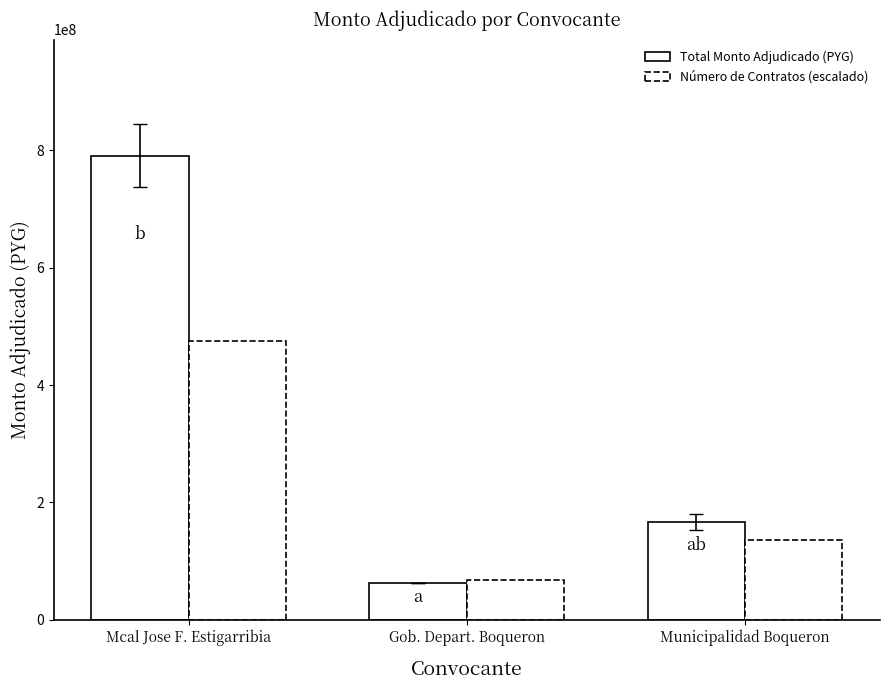

At which category does the chart reach its peak across all series?

Mcal Jose F. Estigarribia